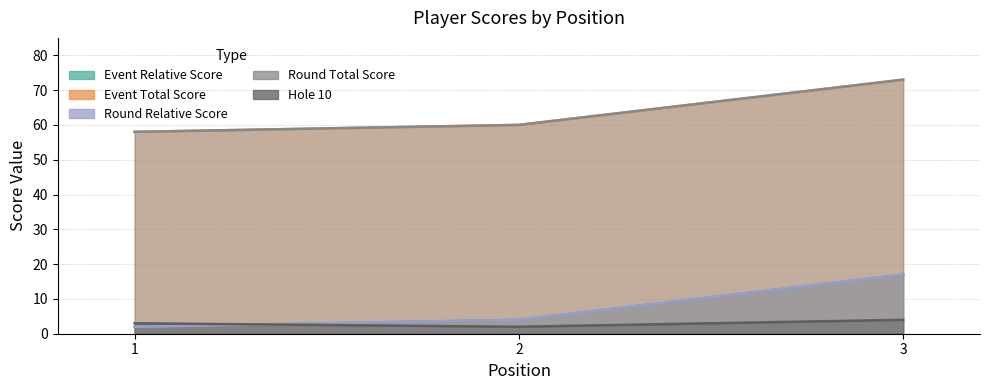

Count the round_total_score values in the range 58 to 73.

3